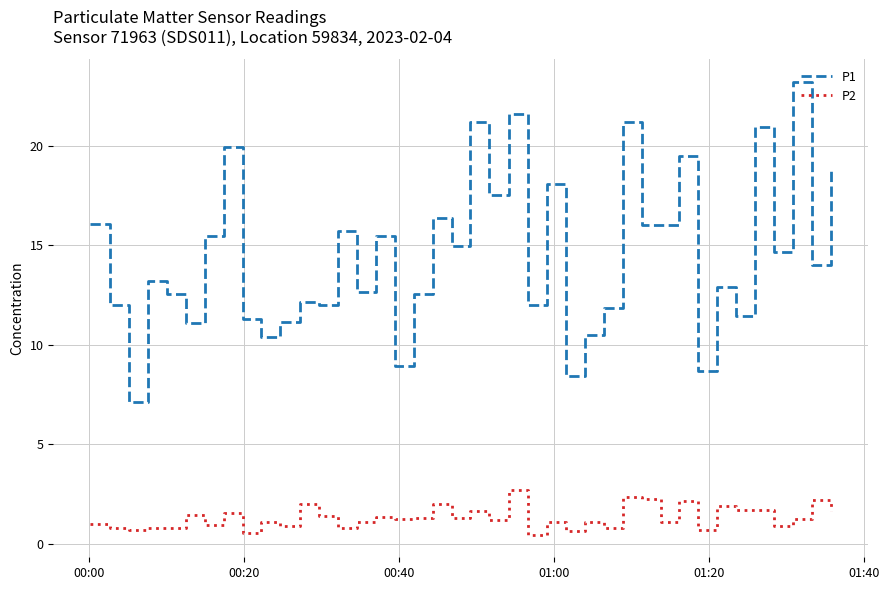

What is the difference between the maximum and minimum values in the P1 series?

16.1